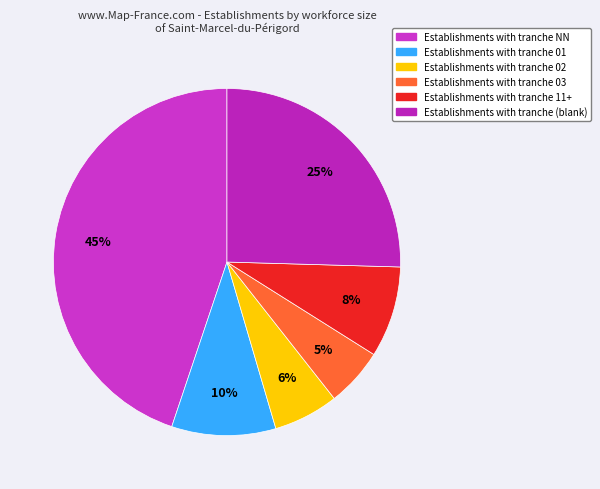

Is there a majority slice in this chart?

No